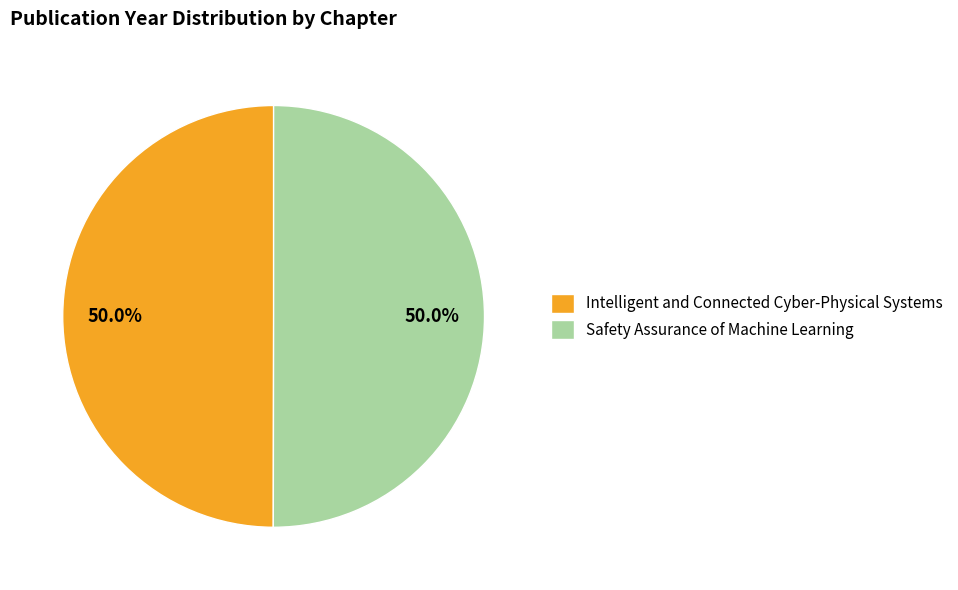

Is the sum of Intelligent and Connected Cyber-Physical Systems and Safety Assurance of Machine Learning greater than half?

Yes